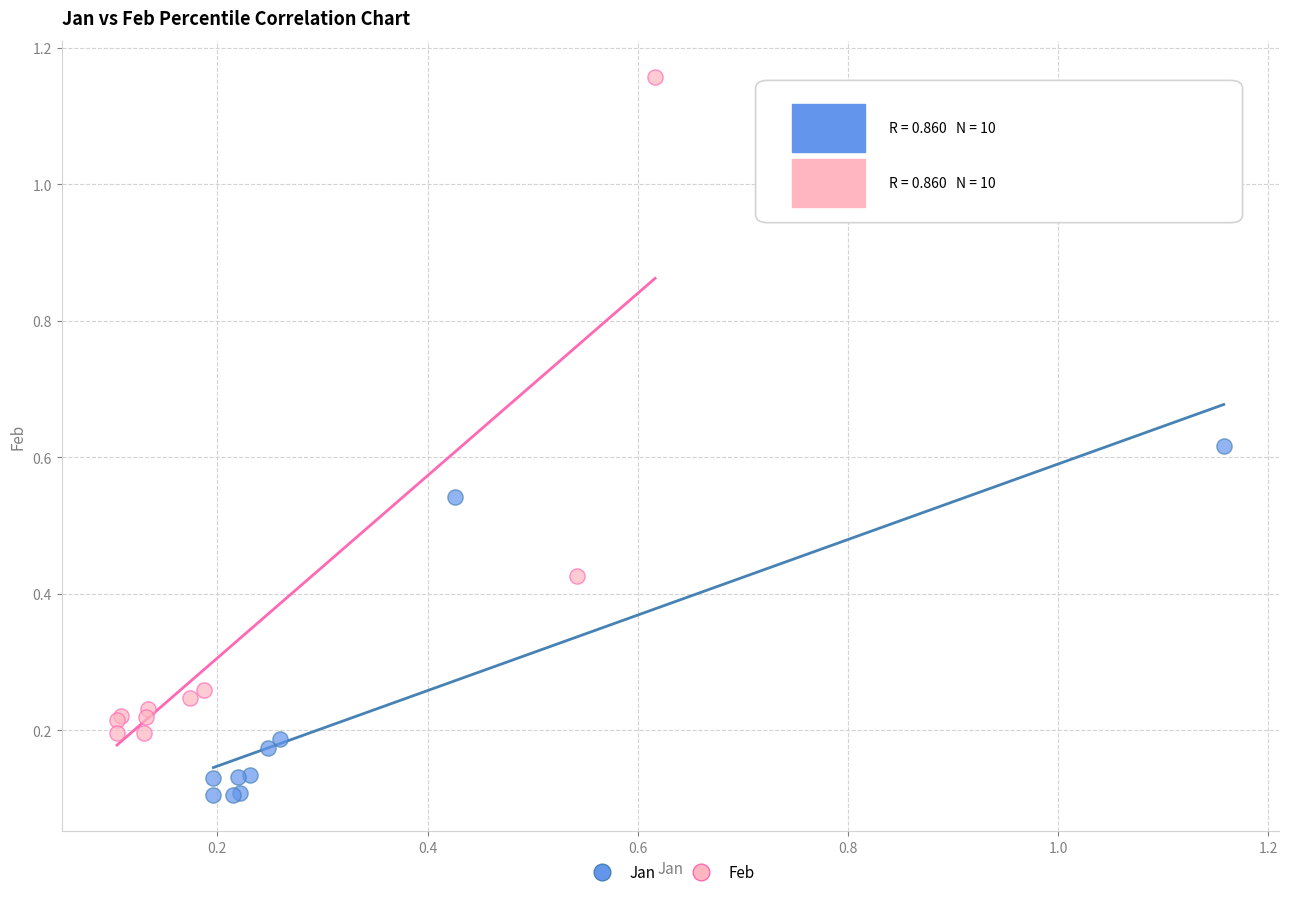

Which series contains the lowest Y value?

Jan